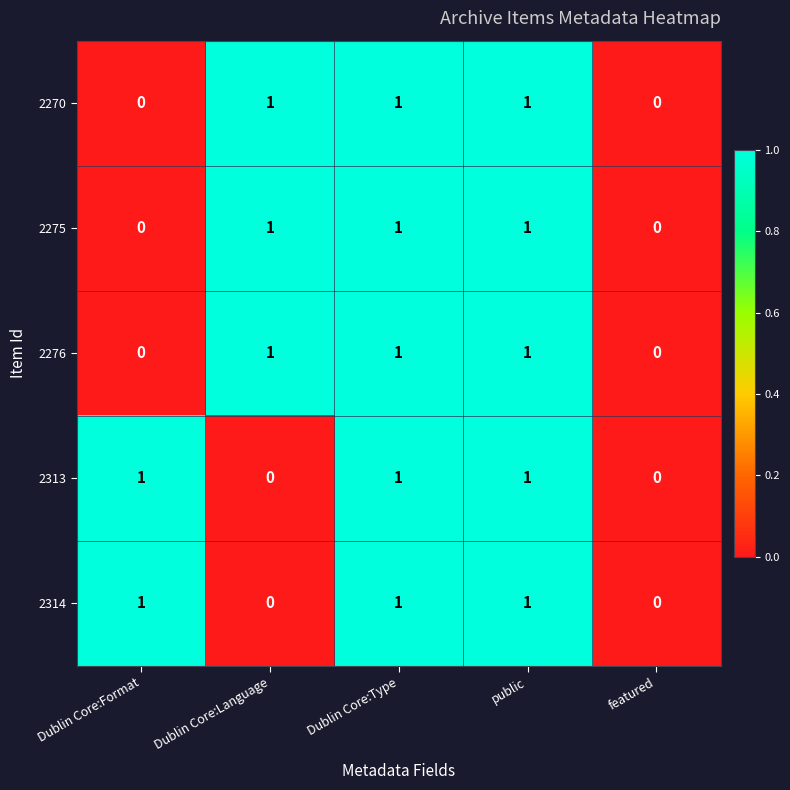

The 2275 series shows 0 at featured. True or false?

True